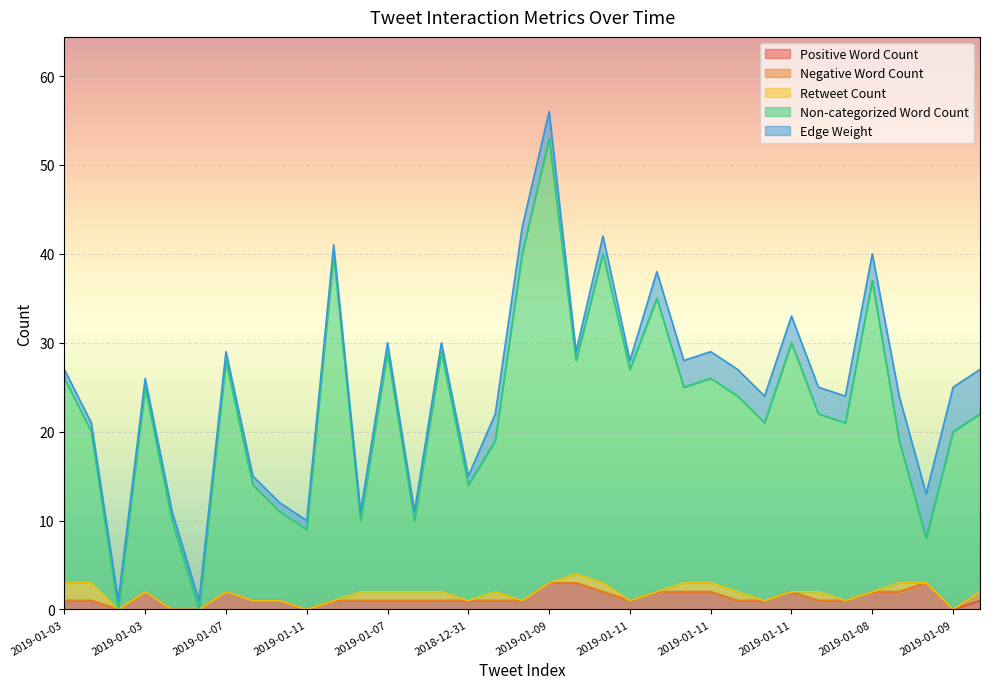

True or false: Positive Word Count has a value of 1 at 2019-01-10.

True